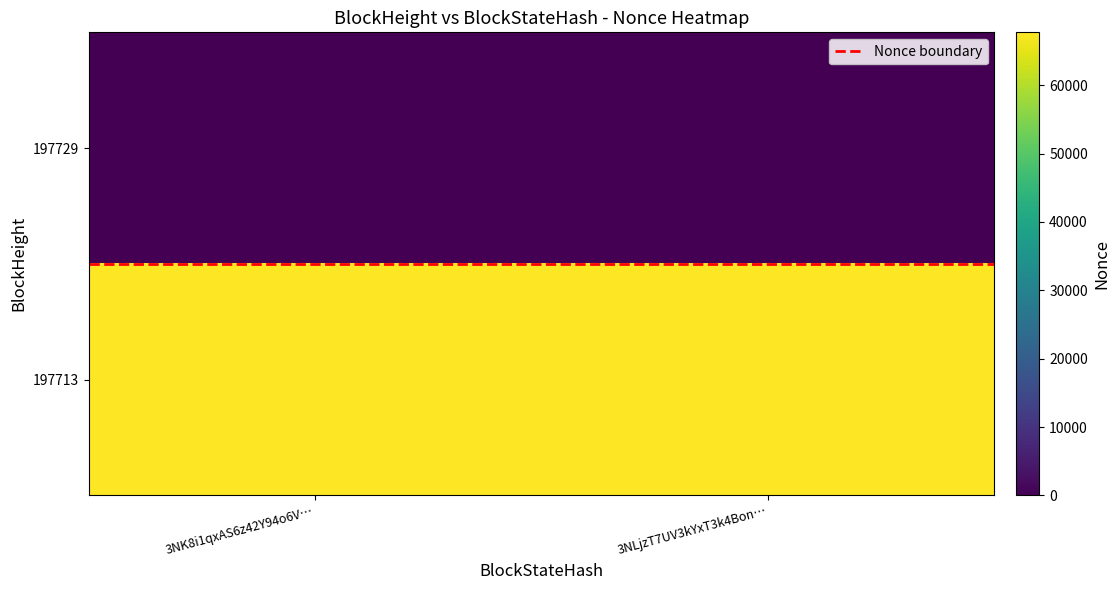

Which series has the largest total across all categories?

197713